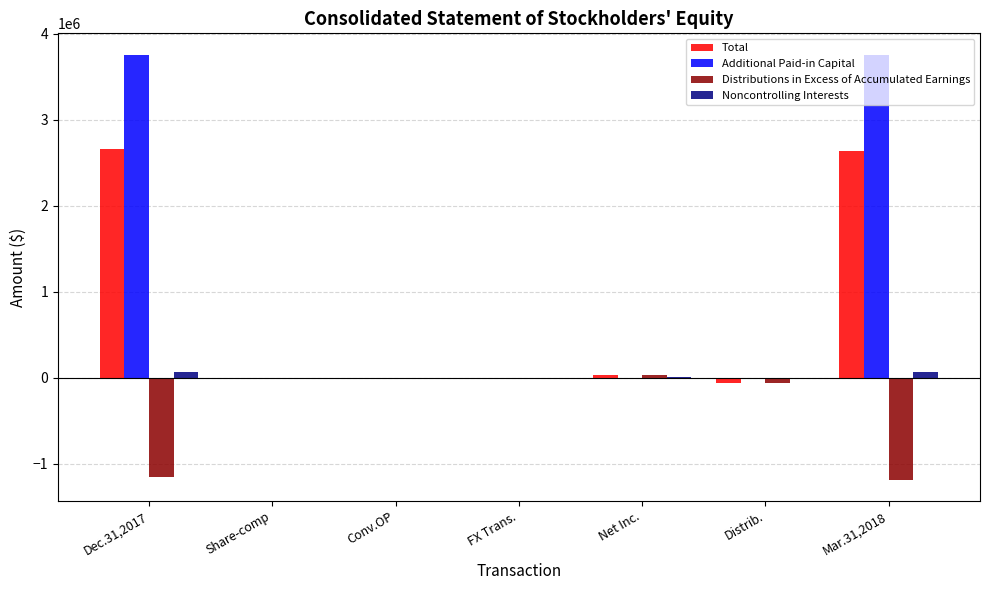

What is the greatest value displayed?

3759066